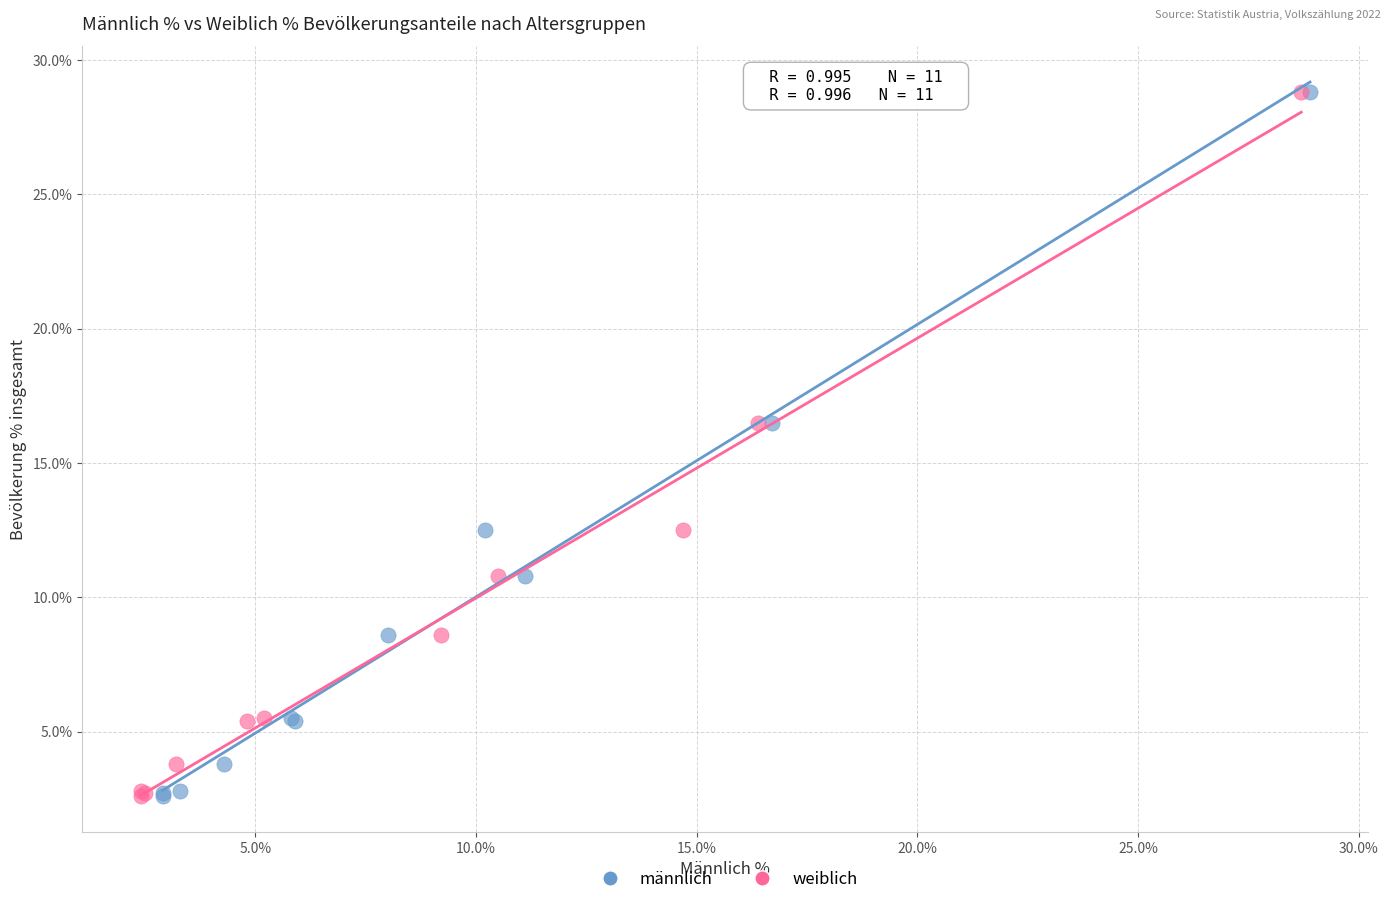

What are all the series names shown in the legend?

männlich, weiblich